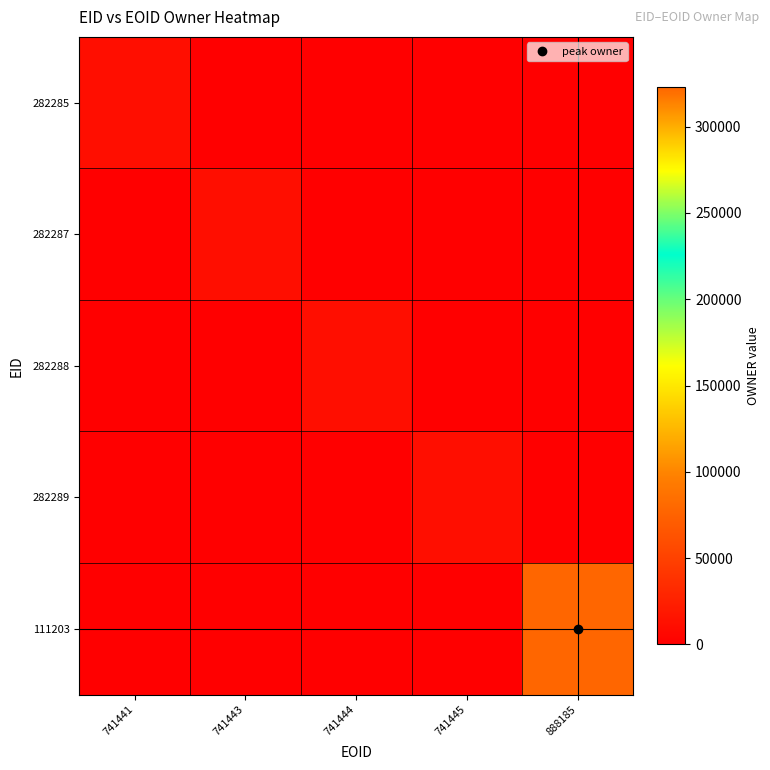

What is the difference between the highest and lowest values at 741444?

10968